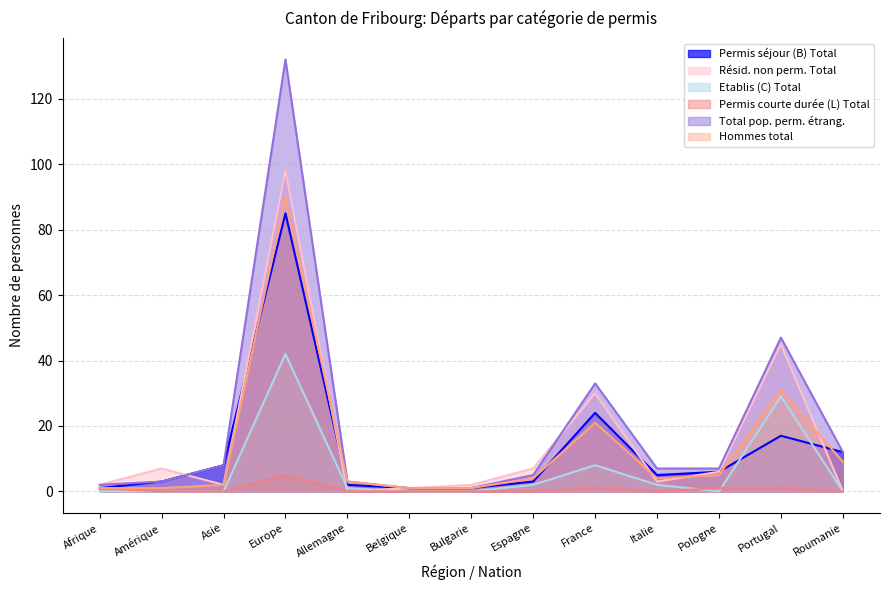

Which series changed the most between Europe and France?

Total pop. perm. étrang.